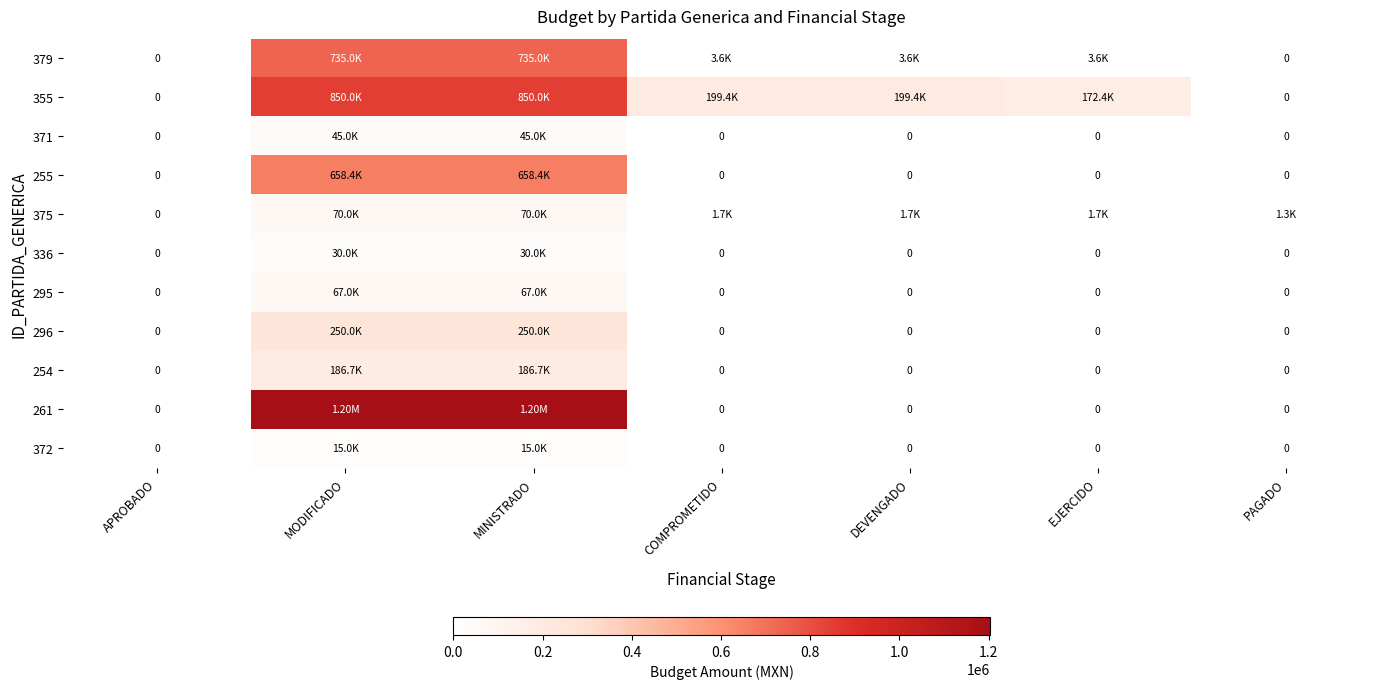

What is the highest value of the 295 series?

67000.0